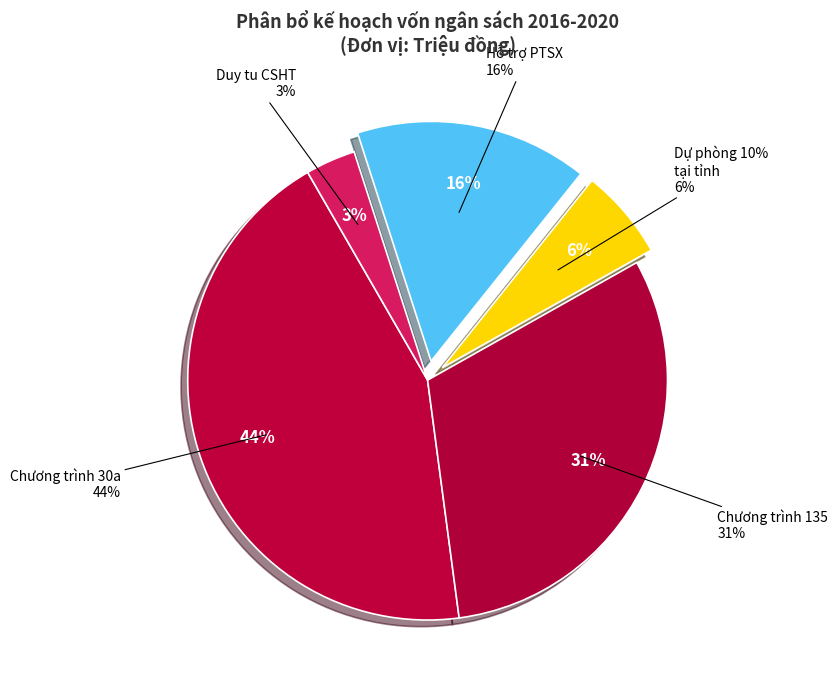

What is the change in value from Hỗ trợ PTSX, đa dạng hóa sinh kế to Duy tu bảo dưỡng CSHT?

-170989.0